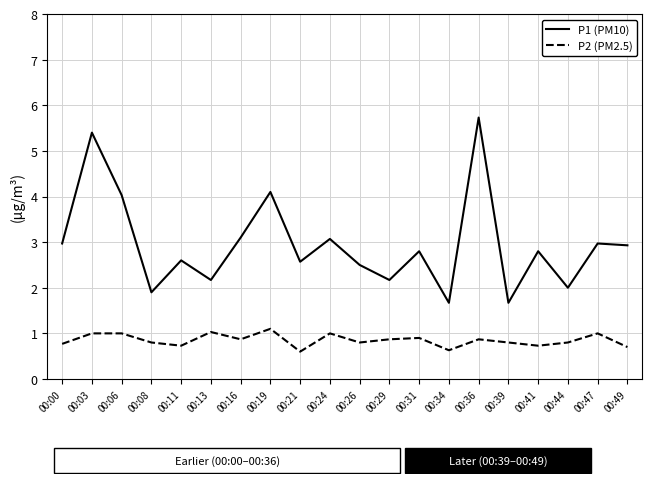

Count the number of data series in this chart.

2